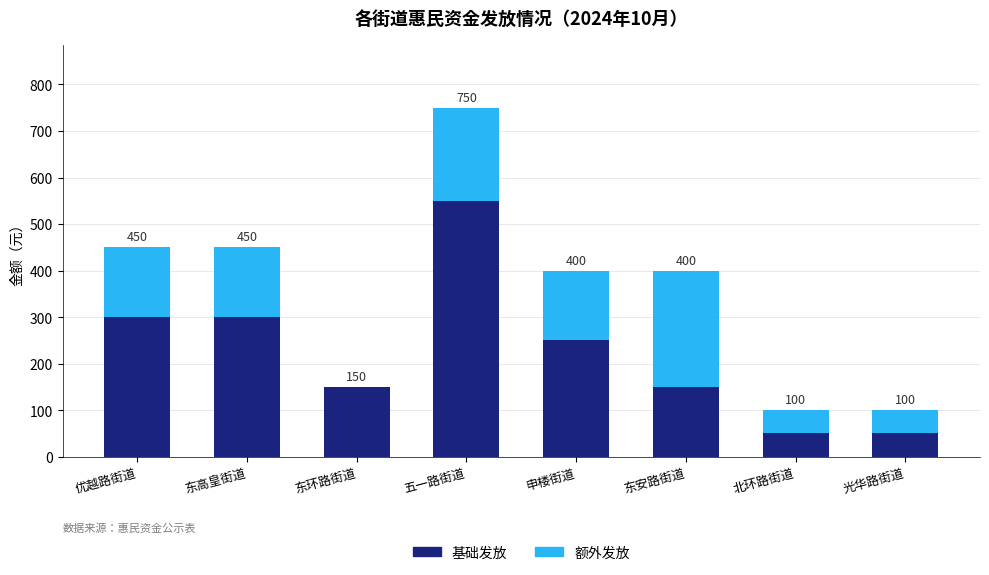

What are all the series names shown in the legend?

基础发放, 额外发放